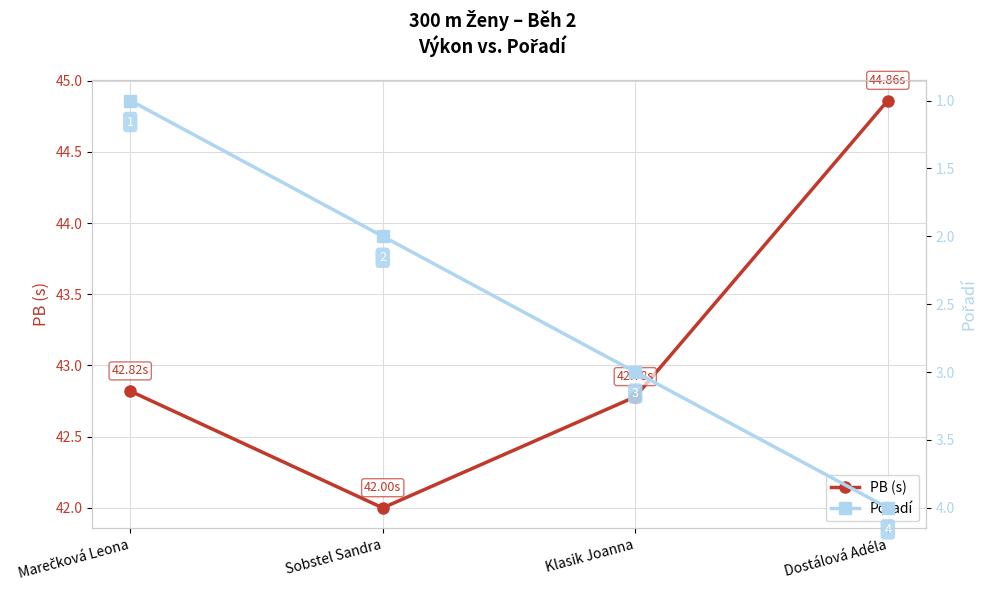

What is the difference between the second highest and minimum values in the PB (s) series?

0.8